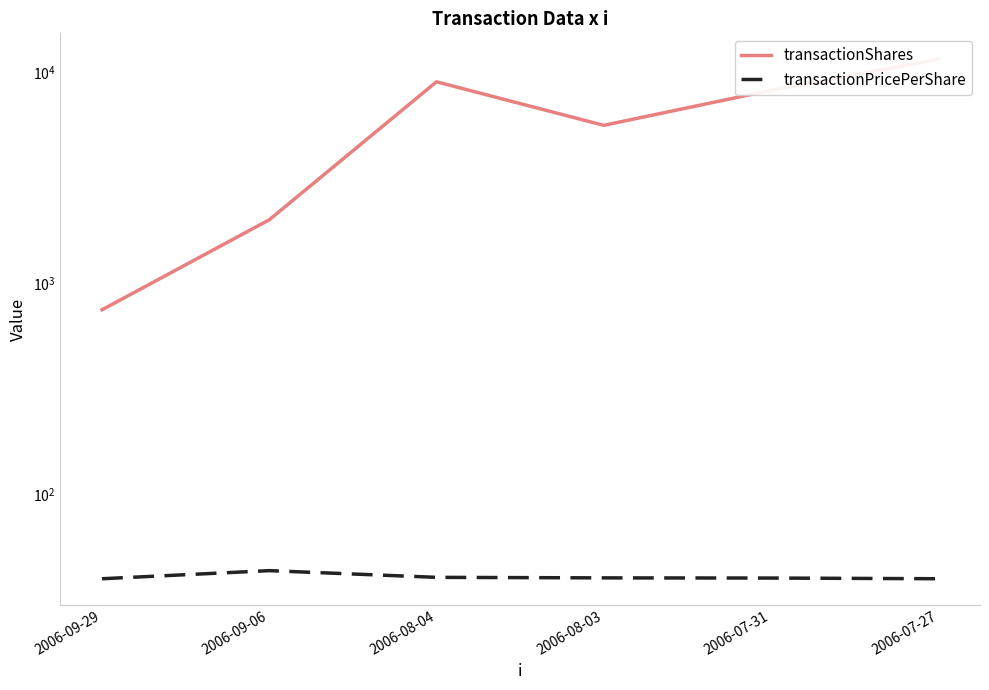

True or false: transactionPricePerShare and transactionShares intersect in this chart.

False